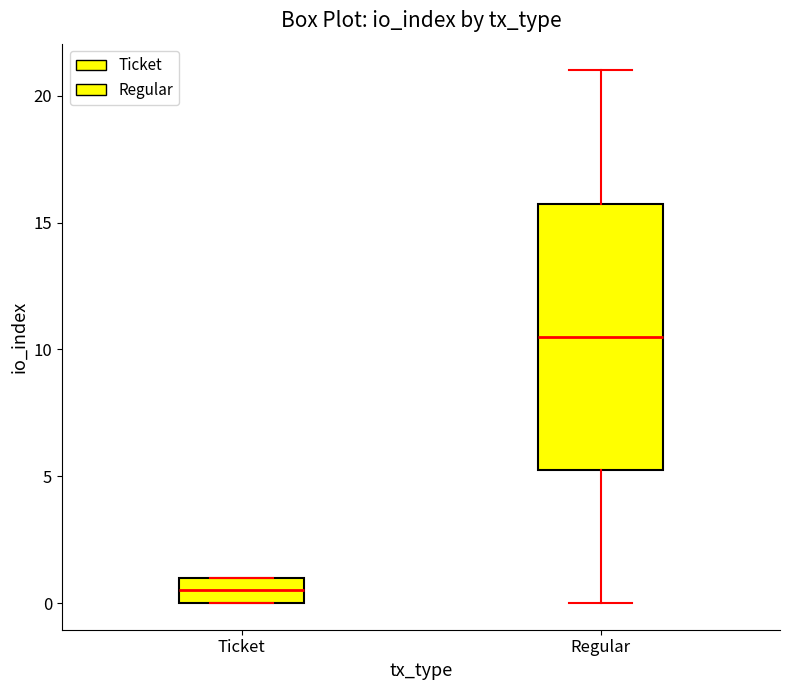

Which box has the highest median line?

Regular